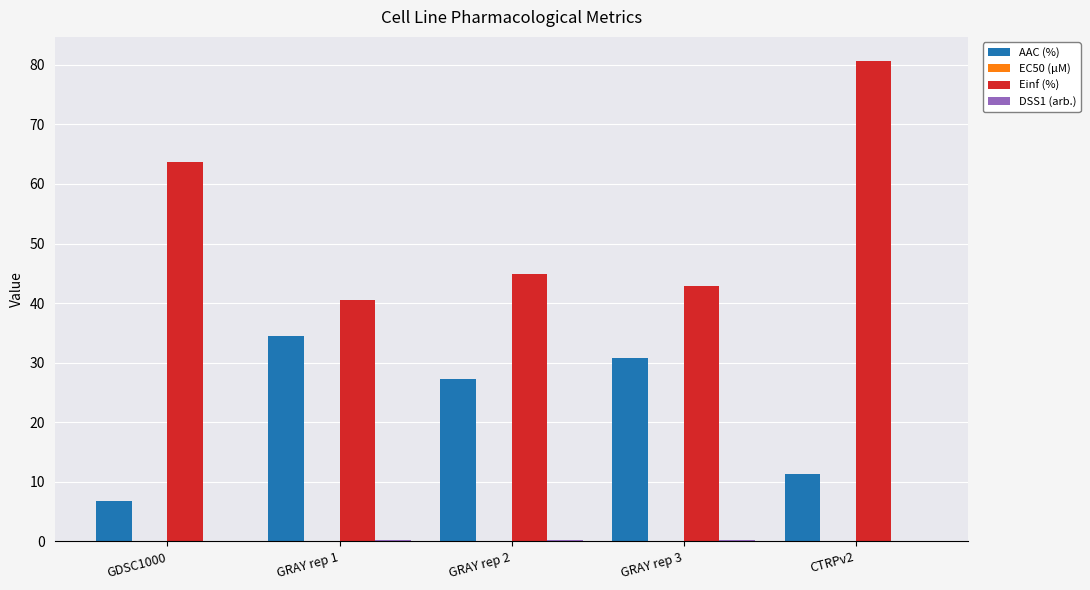

What is the greatest value displayed?

80.7